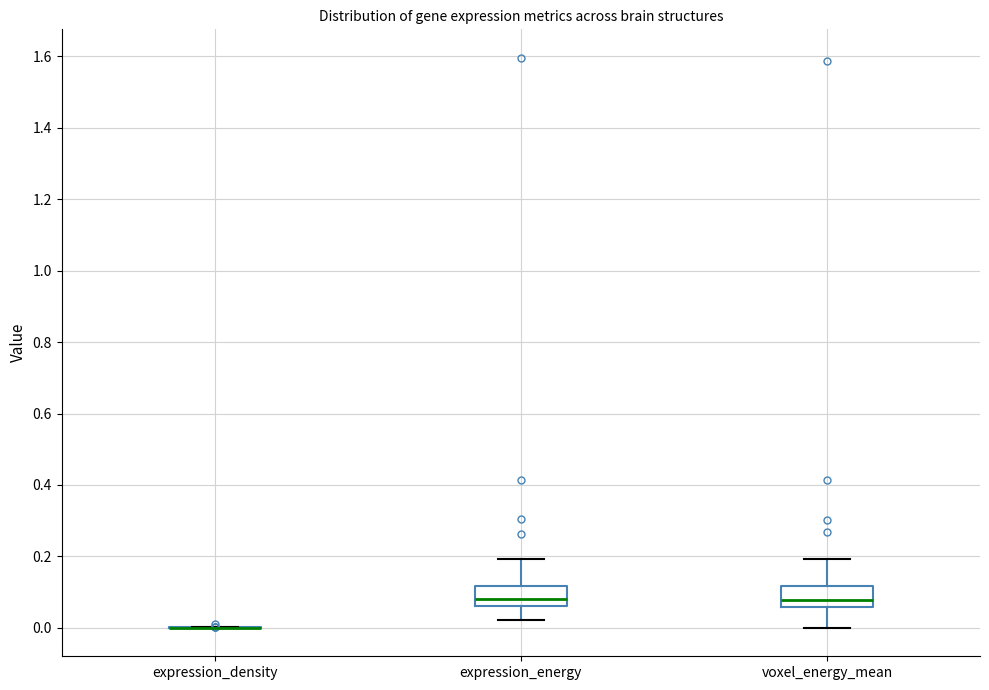

Reading left to right, transcribe this box plot: for each box, give where its median line is, the range the box spans, and where its two whiskers end, as read against the y-axis. The values are not printed on the chart, so give them approximately, as read against the axis.

expression_density: box collapsed to a line at 0.00, whiskers 0.00 to 0.00
expression_energy: median 0.08, box 0.06 to 0.12, whiskers 0.02 to 0.20
voxel_energy_mean: median 0.08, box 0.06 to 0.12, whiskers 0.00 to 0.20